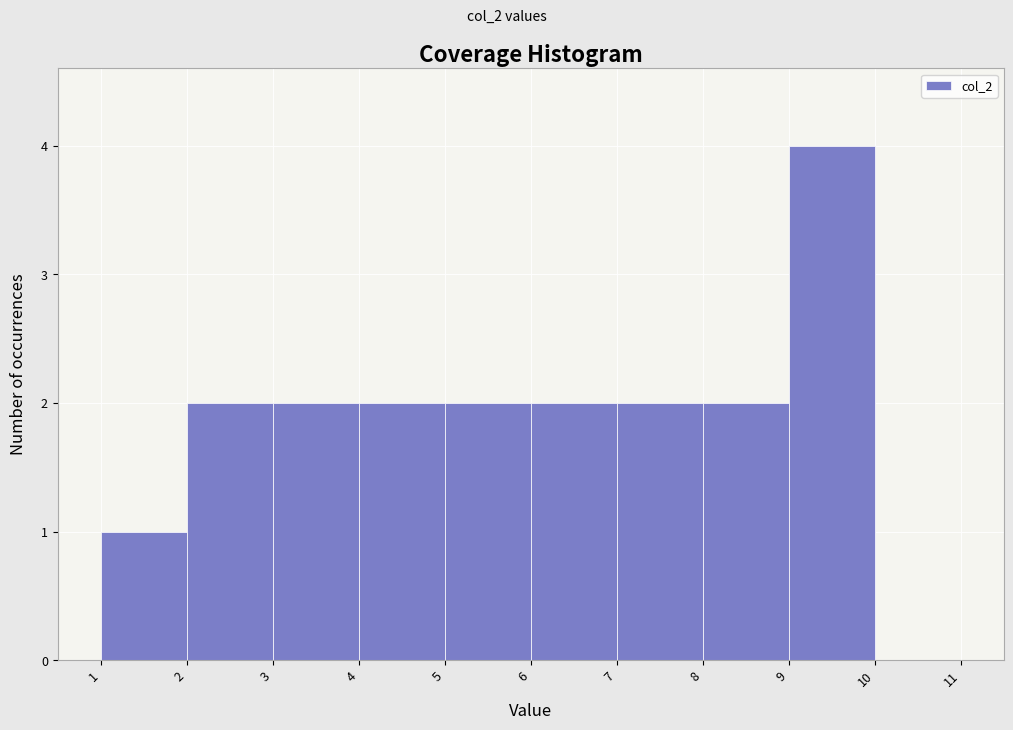

Reading left to right, list all the values displayed in this chart.

1=1	2=2	3=2	4=2	5=2	6=2	7=2	8=2	9=4	10=0